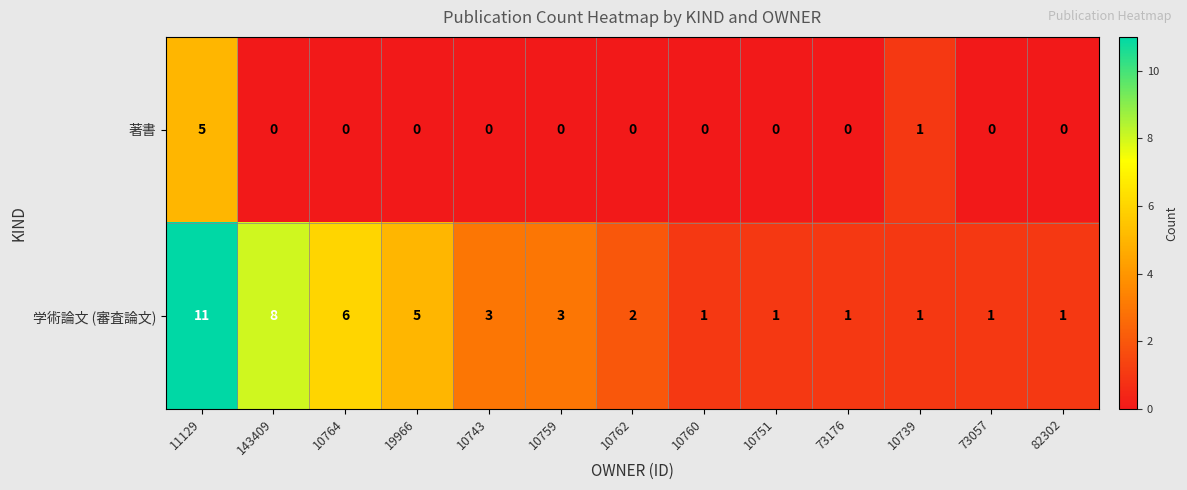

How many 著書 values are between 0 and 1?

12